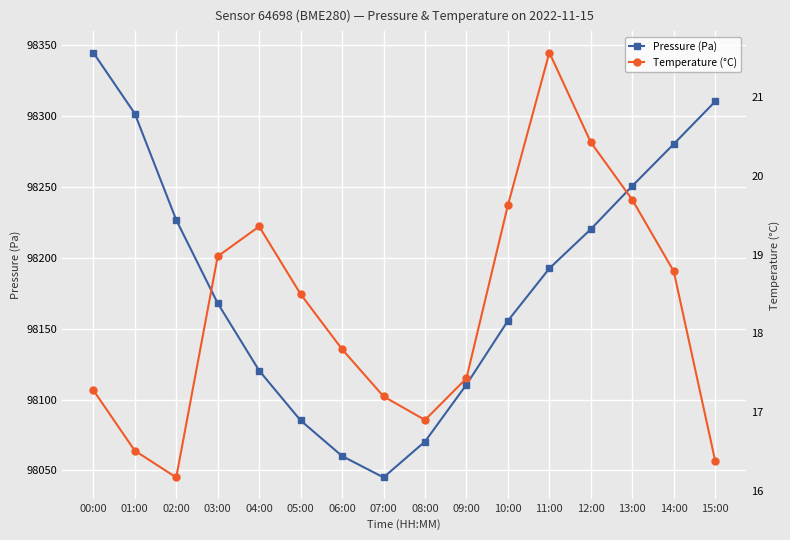

True or false: Pressure (Pa) and Temperature (°C) cross at least once.

False